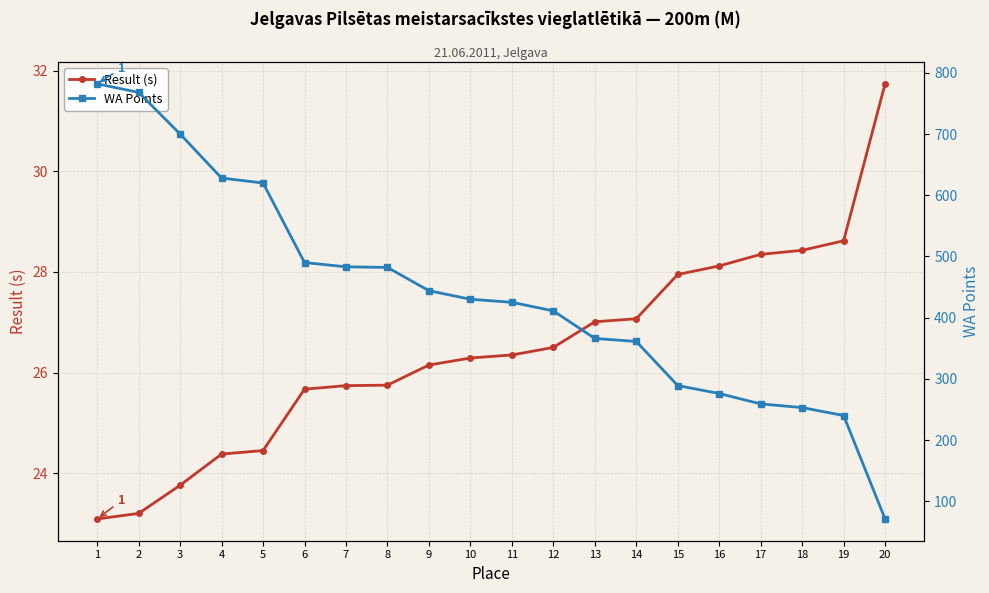

True or false: Result (s) and WA Points cross at least once.

False